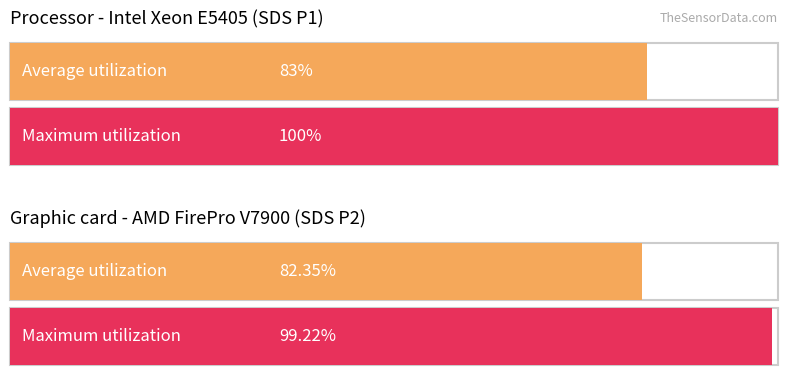

The Maximum utilization series shows 10.7 at 17. True or false?

False